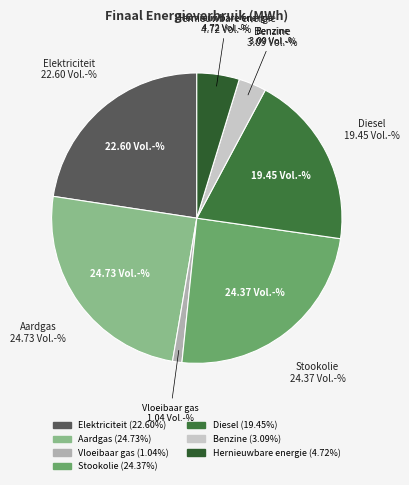

Is the sum of Stookolie and Benzine greater than half?

No